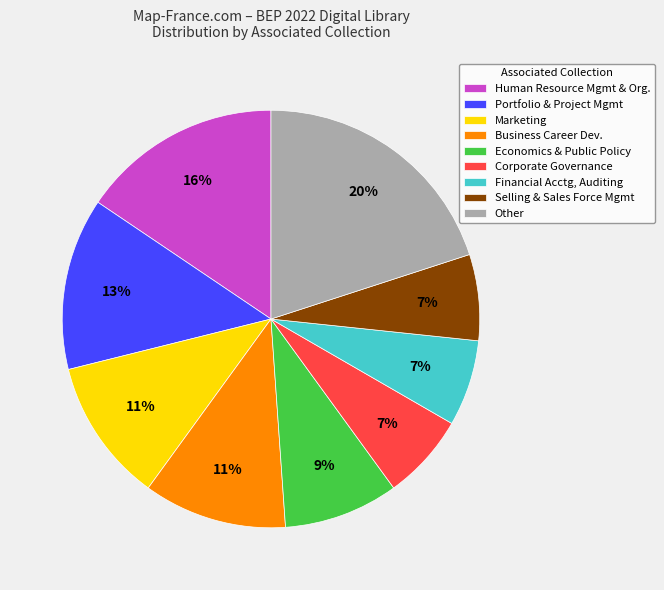

What percentage is the Financial Acctg, Auditing slice, to the nearest percent?

7%